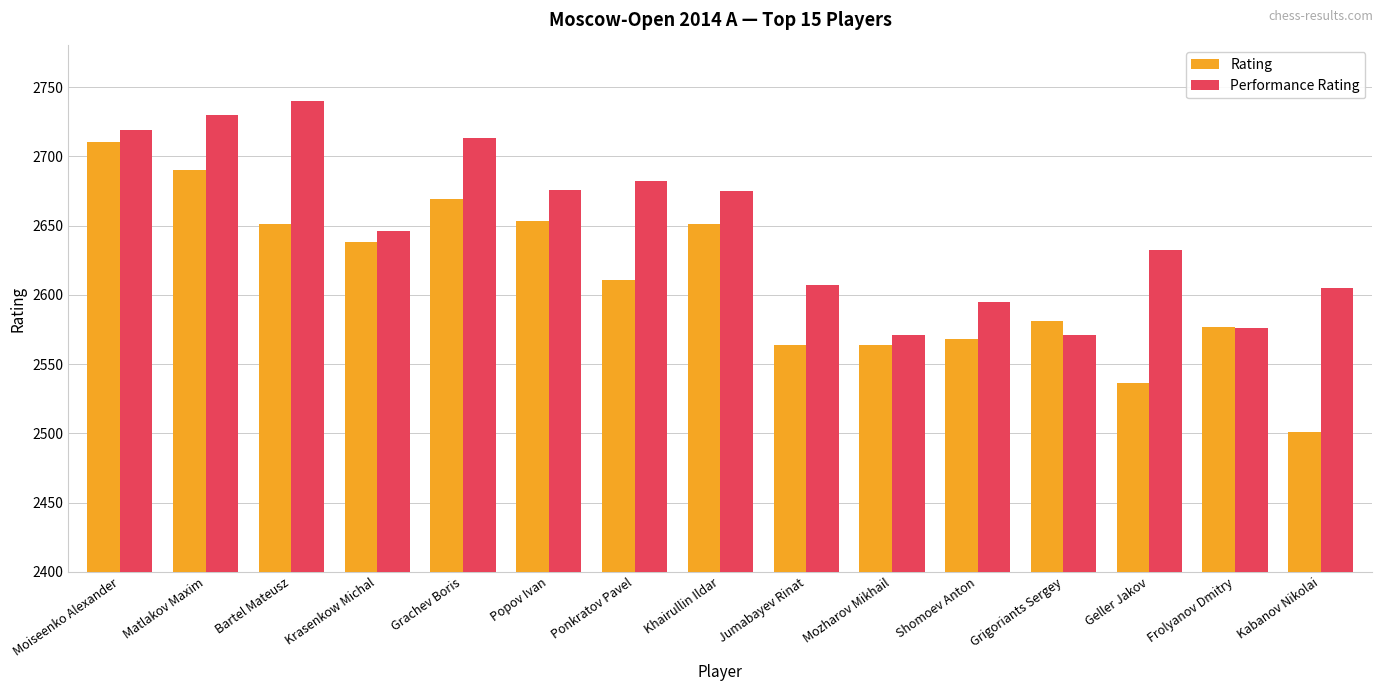

Does the chart contain any negative values?

No